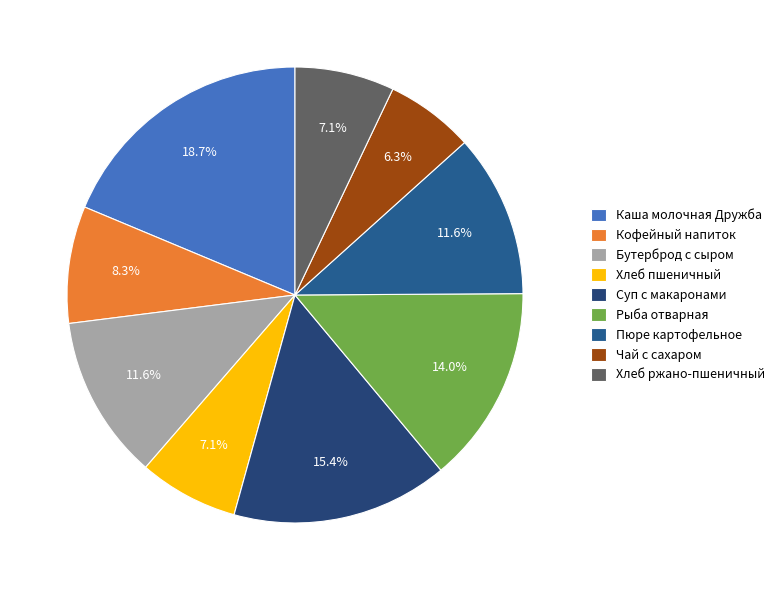

Is it true that Хлеб пшеничный is 7% of the pie?

True